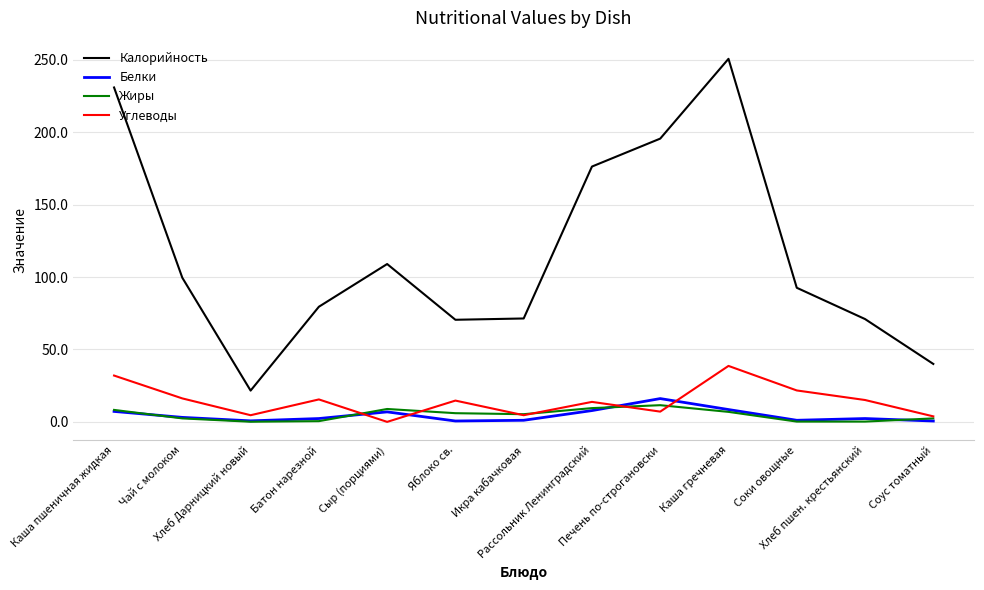

True or false: Калорийность has more than 0 points higher than both neighbors.

True